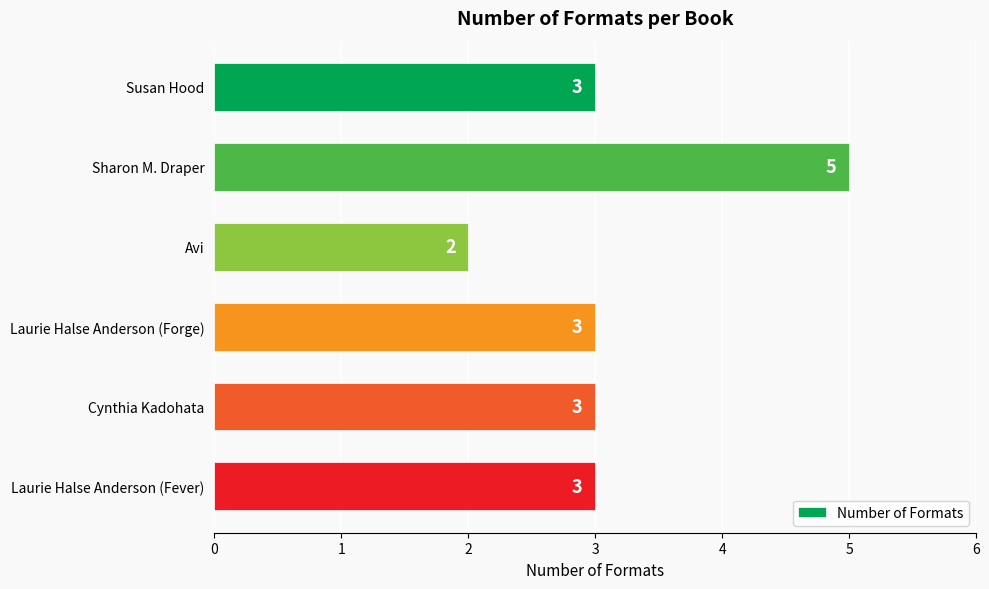

Approximately how many times larger is the value at Laurie Halse Anderson (Forge) compared to Susan Hood?

1.0